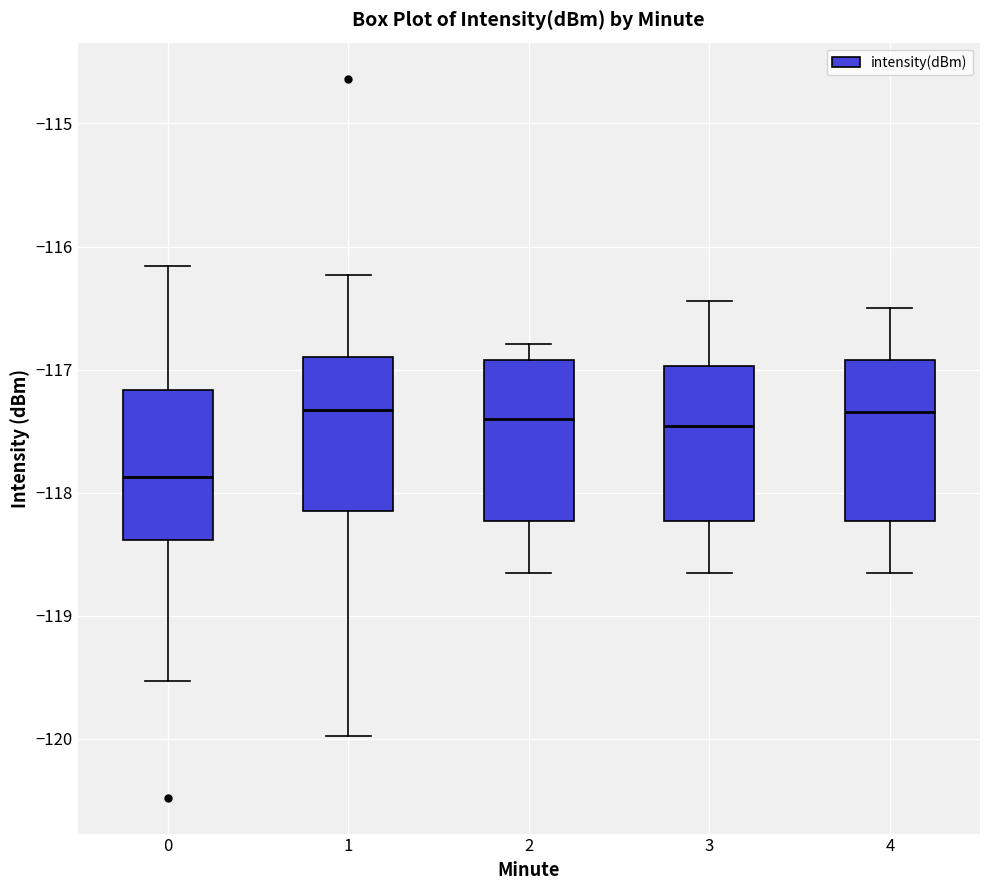

Which box's median line is the lowest?

0